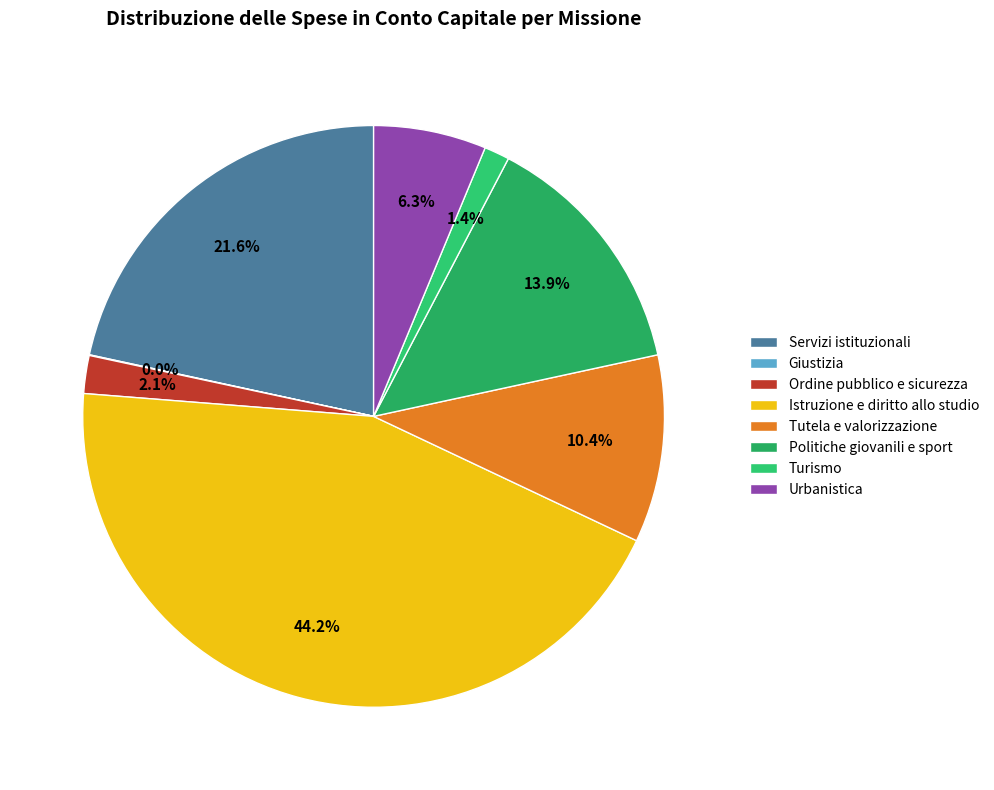

The Politiche giovanili e sport slice represents 14% of the pie. True or false?

True